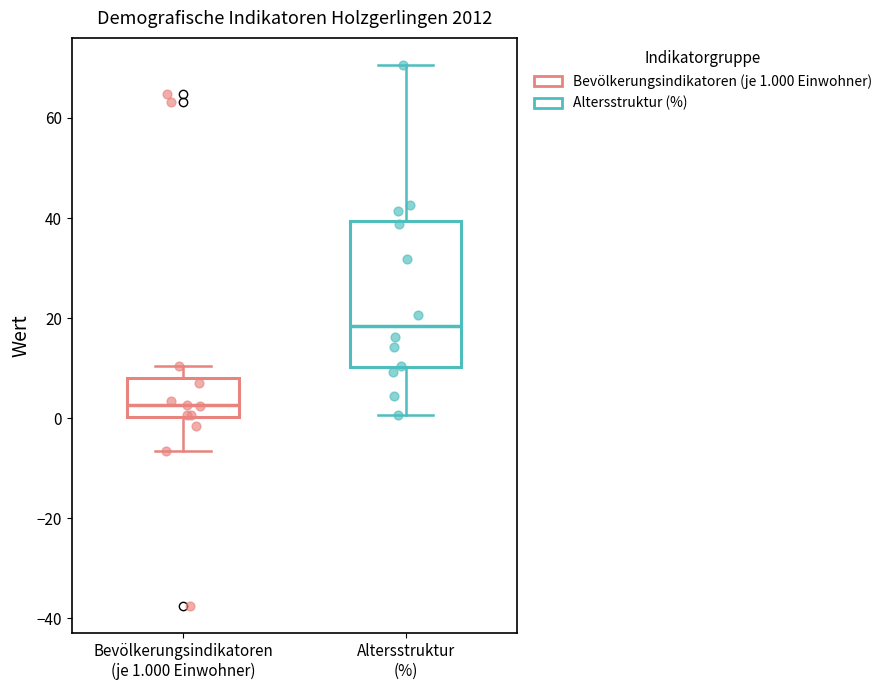

Comparing the boxes themselves (not the whiskers), which one is the tallest?

Altersstruktur (%)